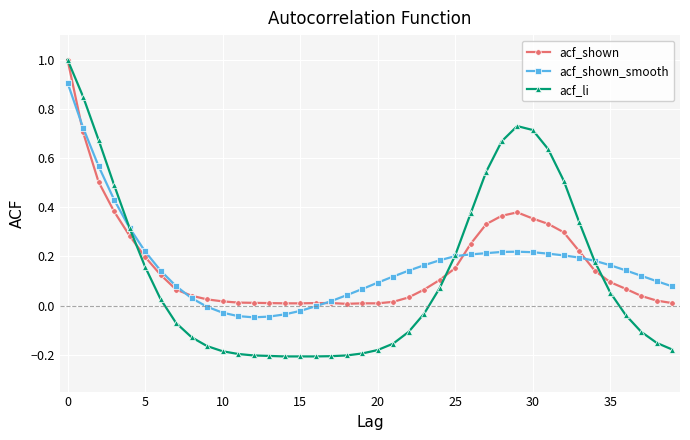

Which series has the widest spread of values?

acf_li